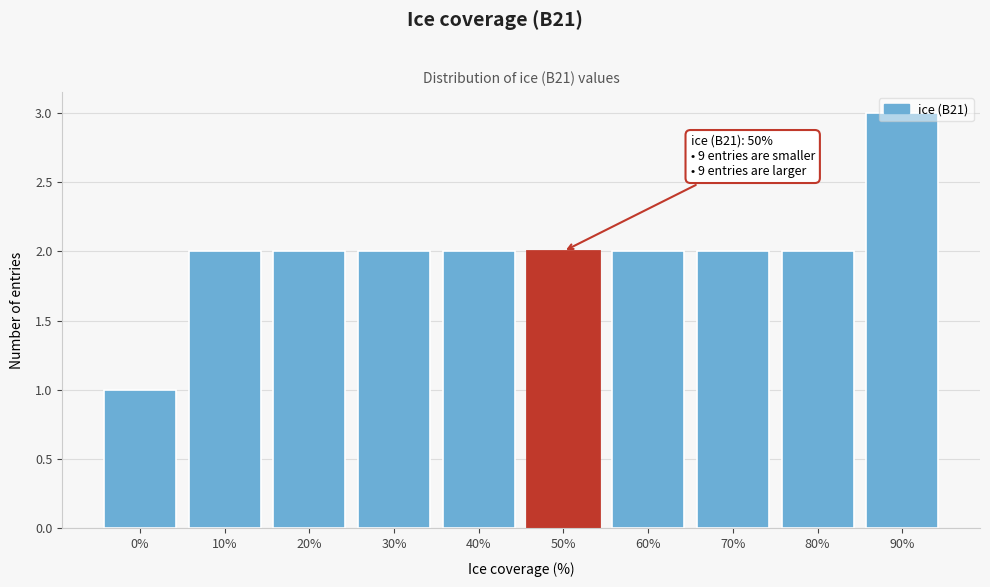

What is the greatest value displayed?

3